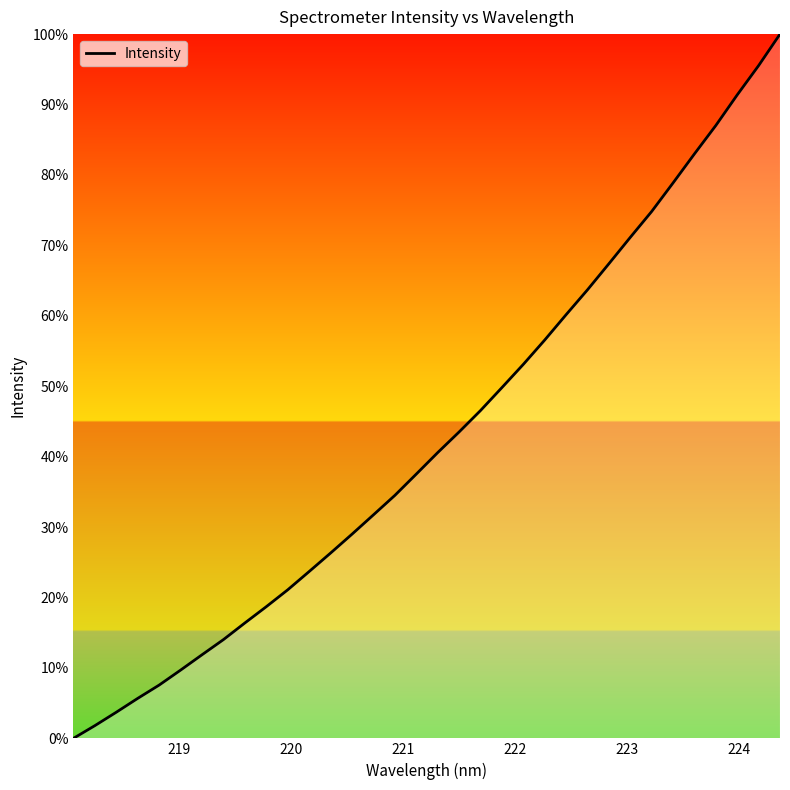

What is the maximum value shown in the chart?

100.0